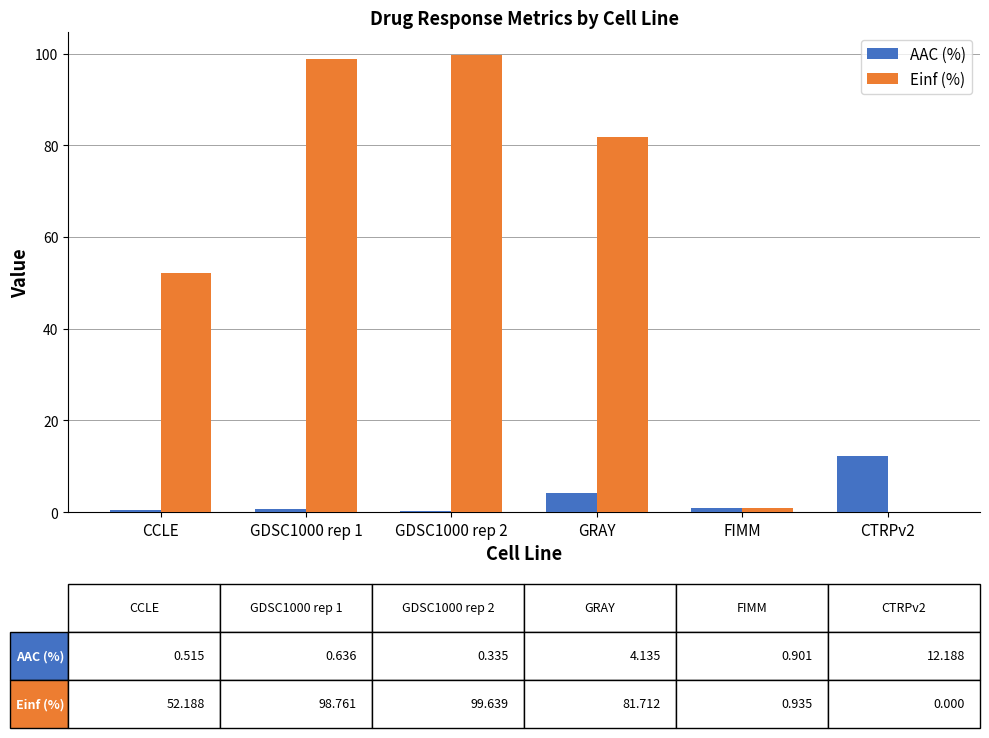

Which series has the largest total across all categories?

Einf (%)